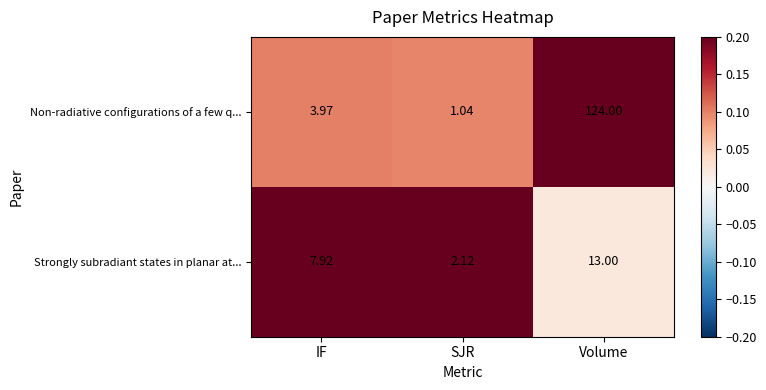

At which label does Strongly subradiant states in planar at... first exceed 7?

IF